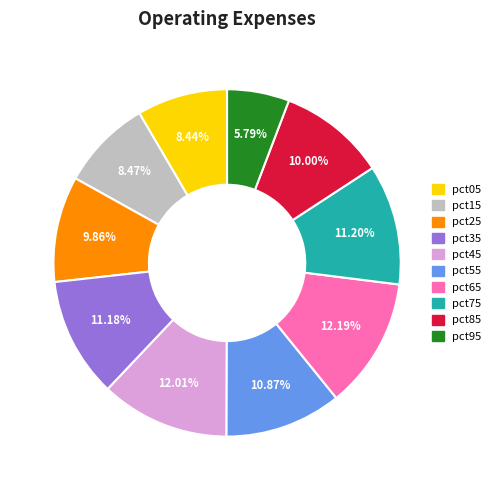

To the nearest percent, what is the average slice percentage?

10%